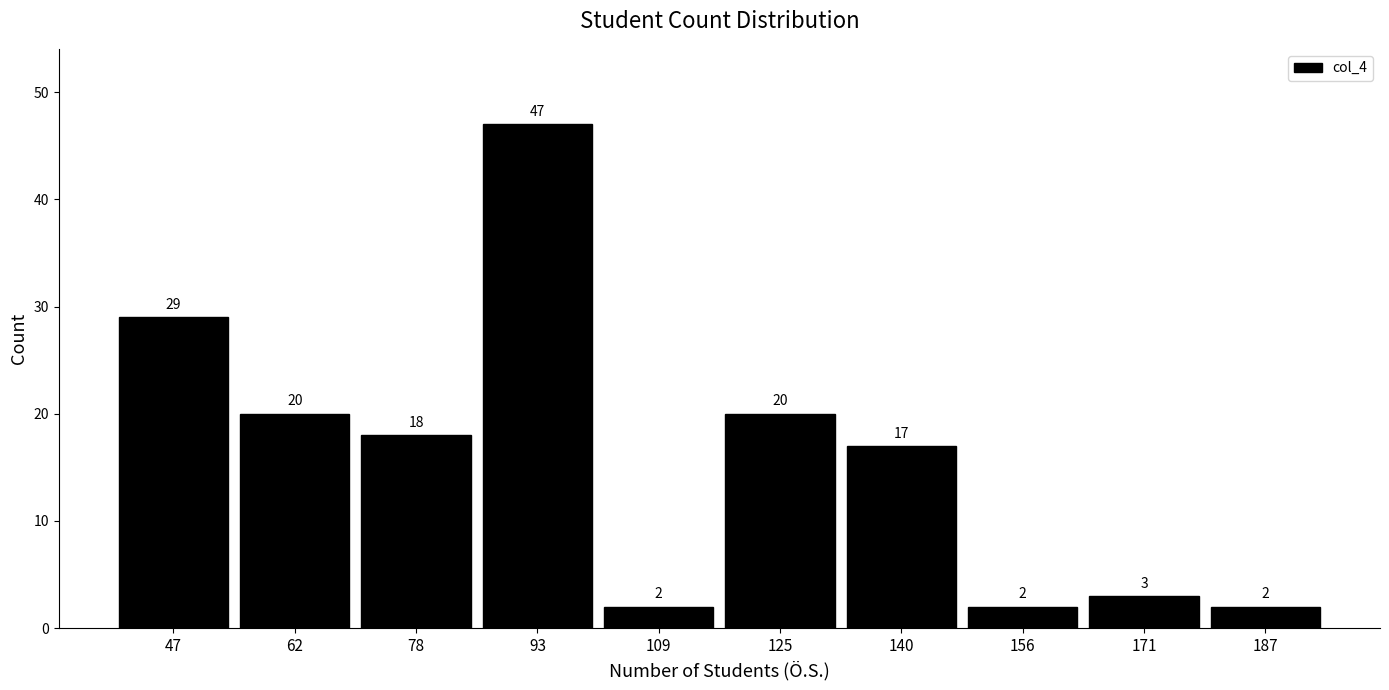

Reading left to right, extract all data points from this chart.

47=29	62=20	78=18	93=47	109=2	125=20	140=17	156=2	171=3	187=2